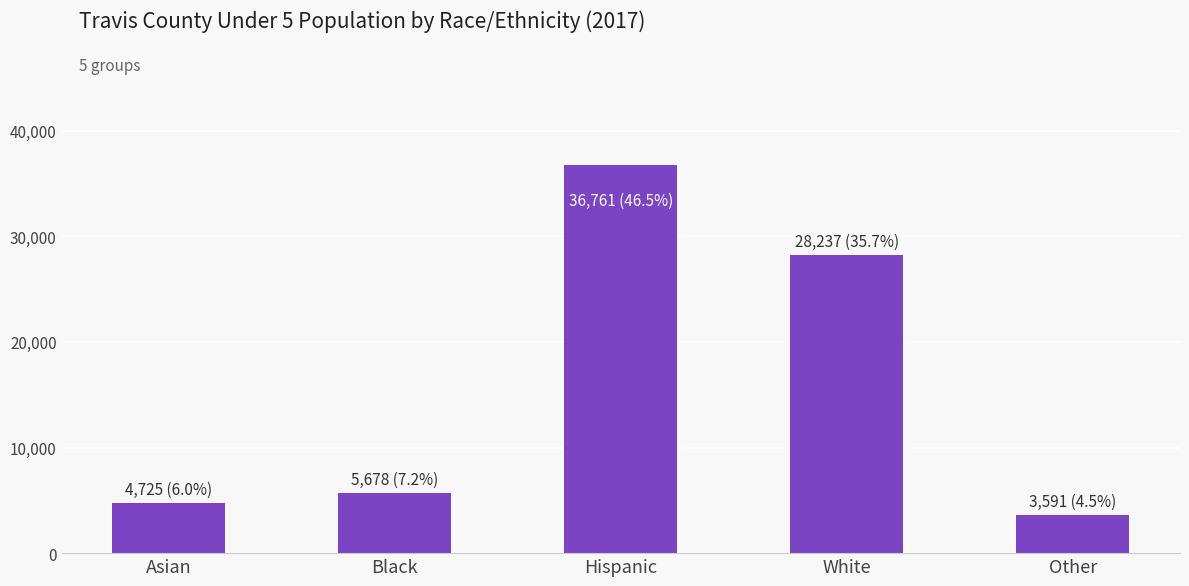

Where is the data nearest to the value 20176?

White